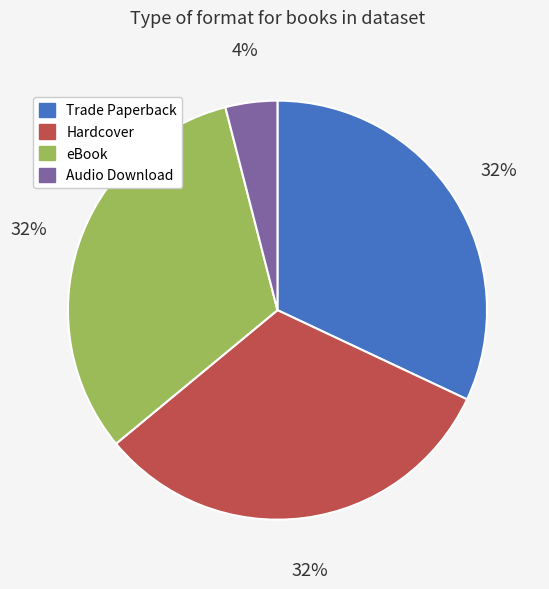

Between Audio Download and Hardcover, which is larger?

Hardcover